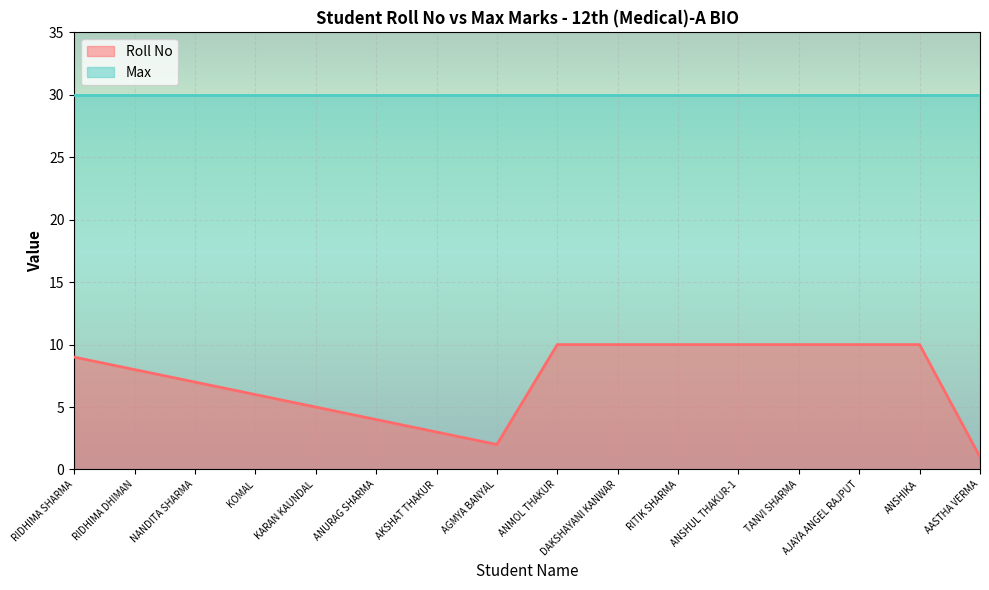

What is the sum of the values at RIDHIMA DHIMAN and AKSHAT THAKUR?

11